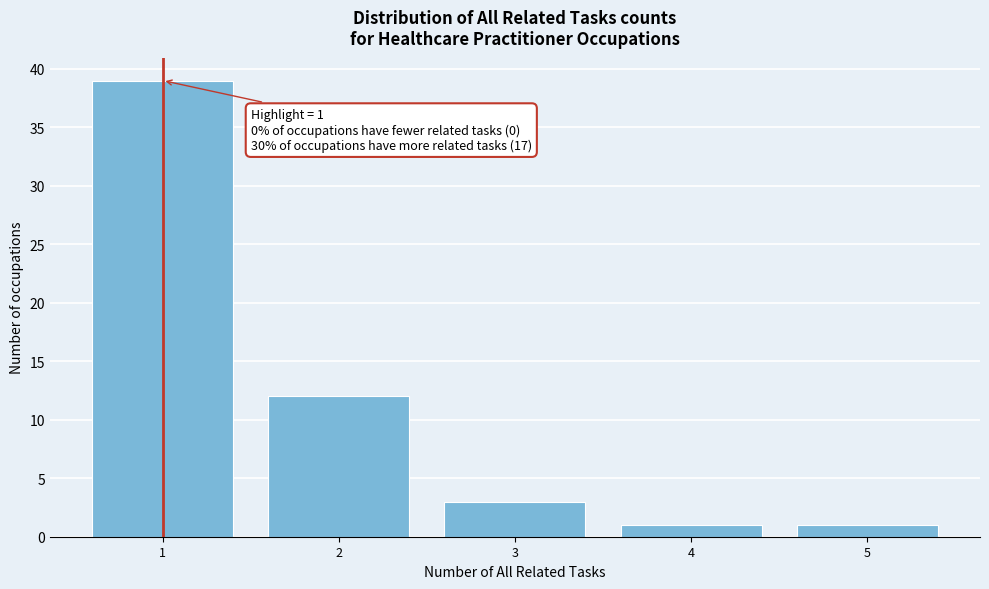

Reading right to left, list all the values displayed in this chart.

1	1	3	12	39